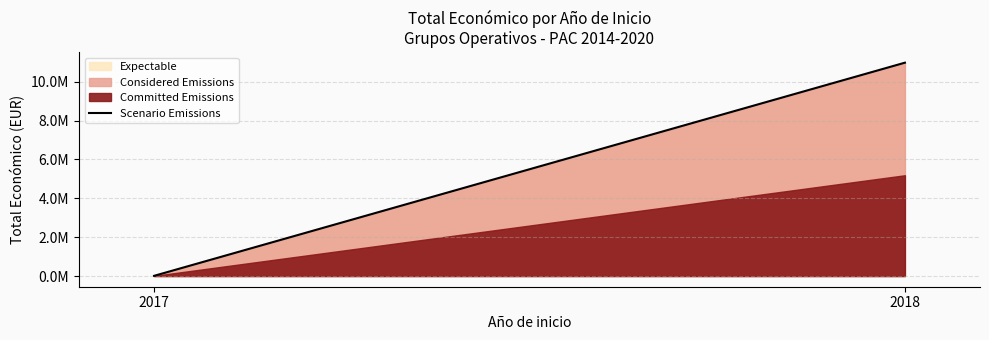

Rank the categories by value from lowest to highest.

2017, 2018